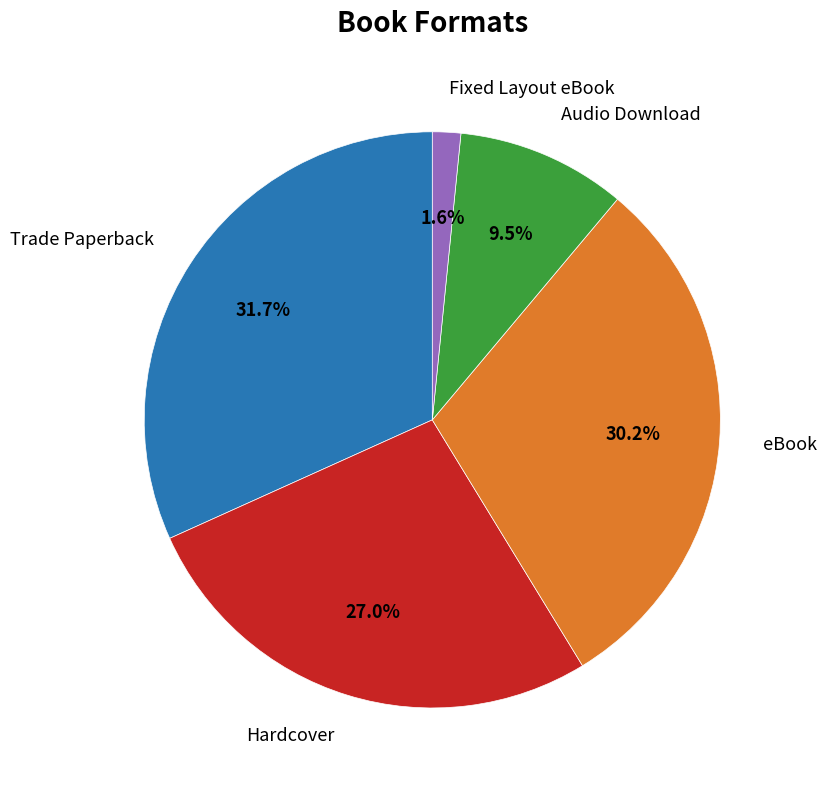

Is there any slice that represents more than half of the pie?

No